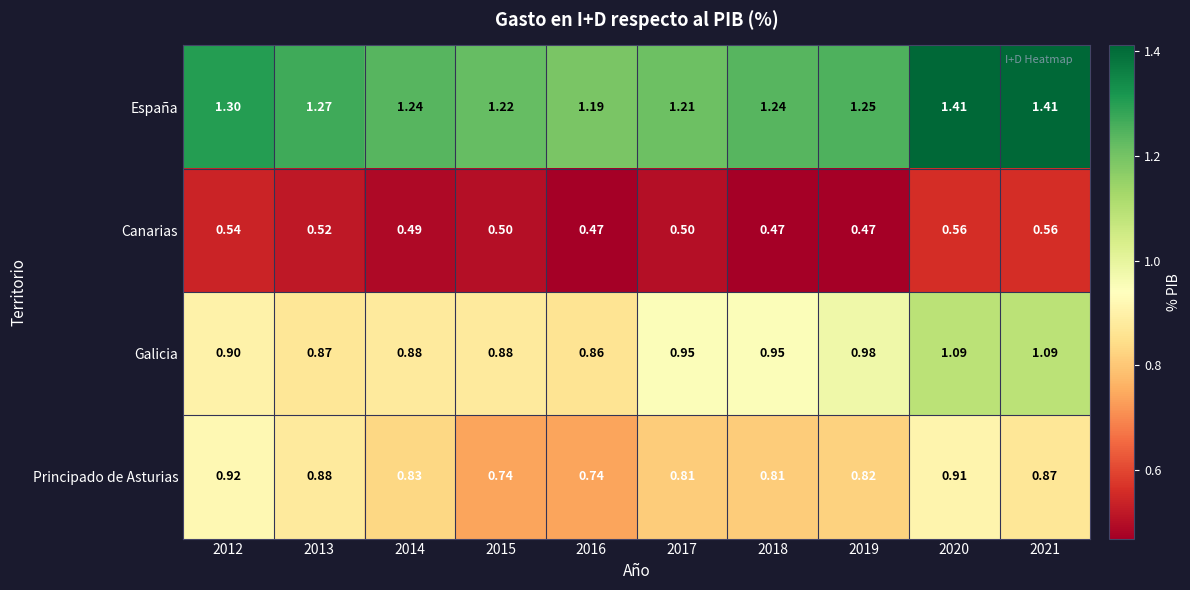

Is the value of Canarias at 2021 greater than the value of España at 2018?

No